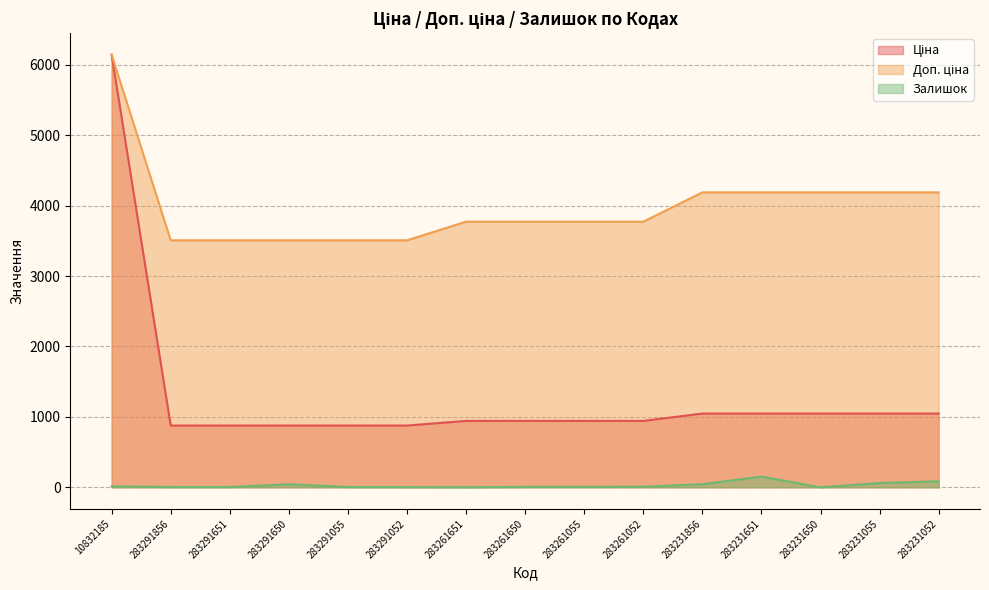

What position from the left is 283261650?

8